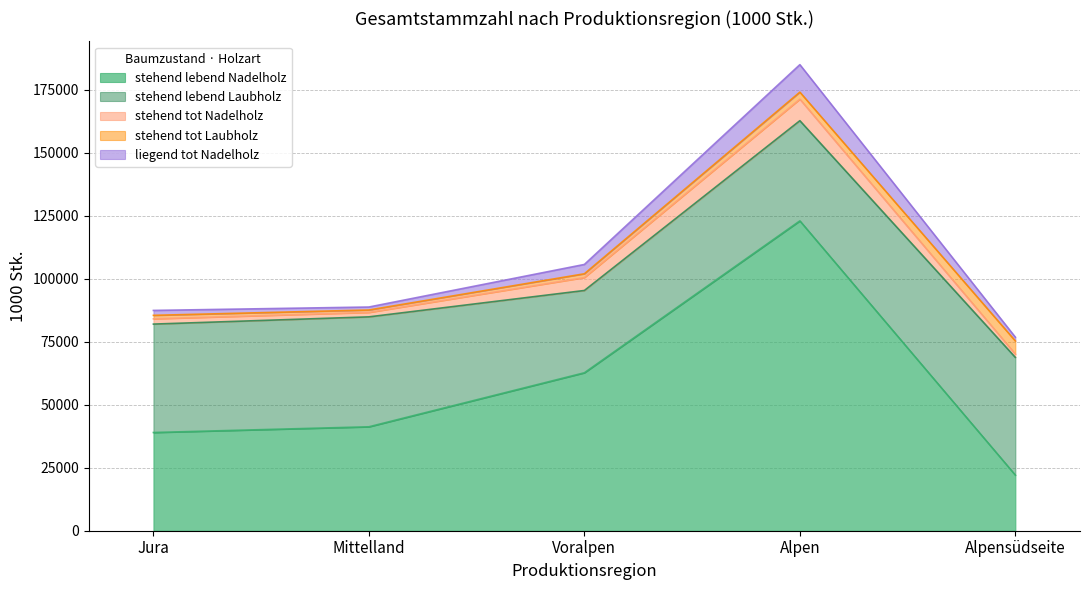

The stehend tot Nadelholz series shows 1165 at Mittelland. True or false?

False